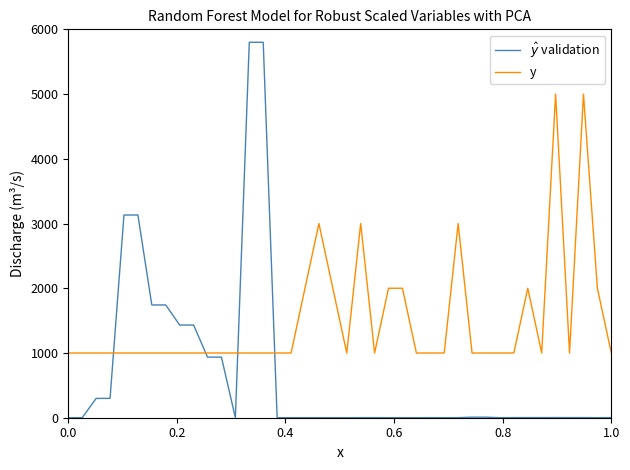

Which series ends up on top after the final intersection of y and $\hat{y}$ validation?

y